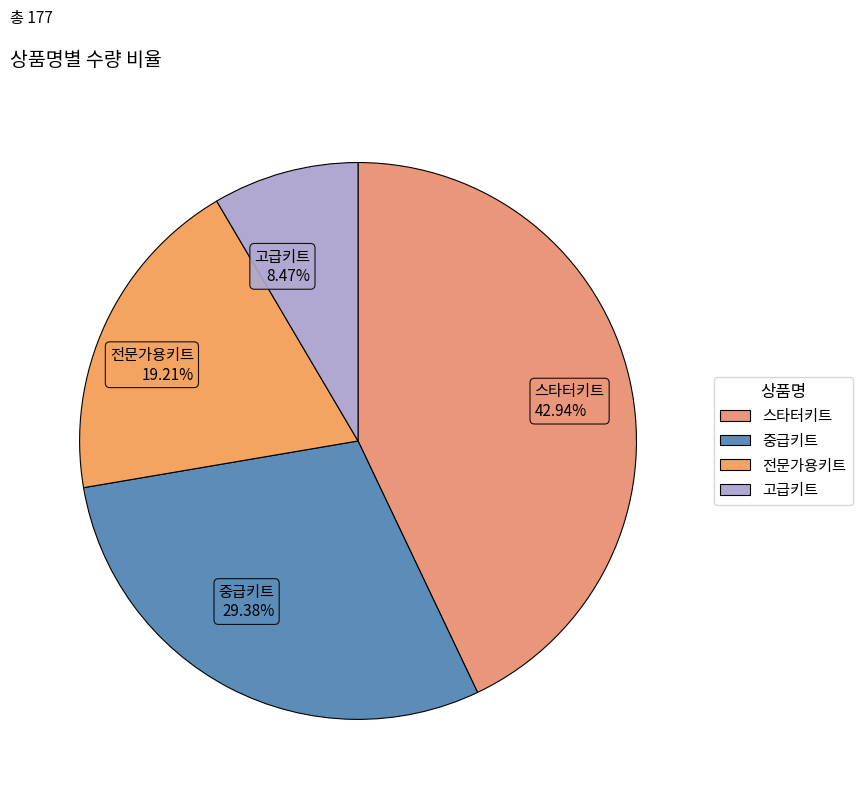

Which has a higher value, 스타터키트 42.94% or 전문가용키트 19.21%?

스타터키트 42.94%